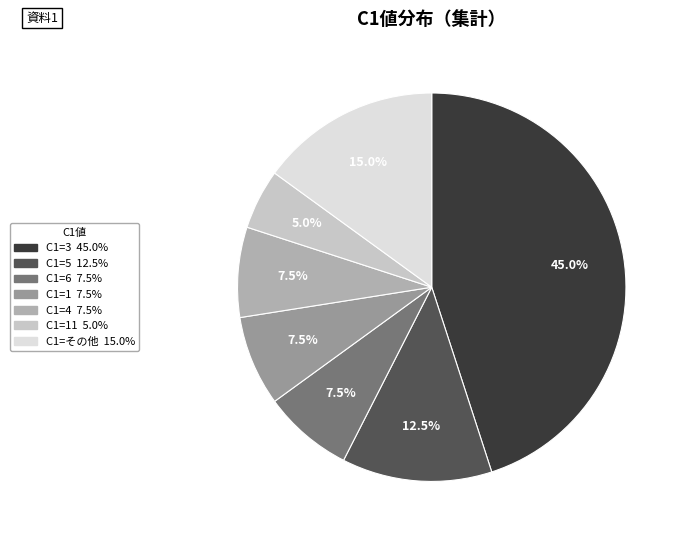

How many slices are in this pie chart?

7